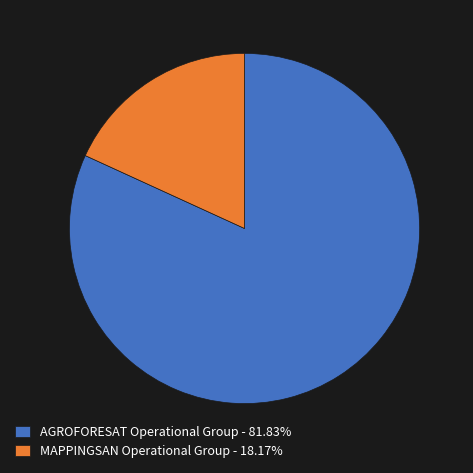

Does MAPPINGSAN Operational Group account for over 50% of the chart?

No